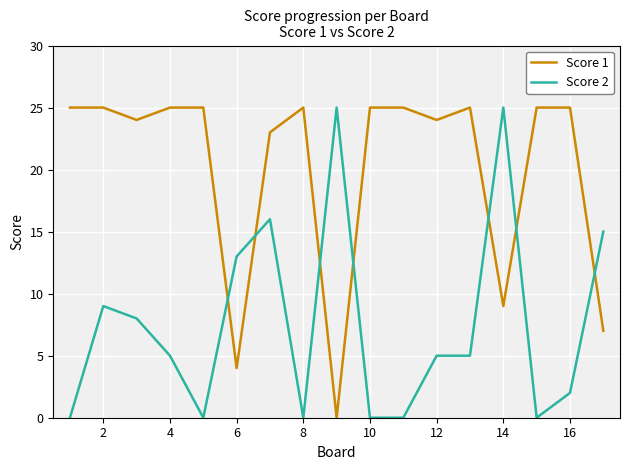

True or false: Score 1 and Score 2 intersect in this chart.

True